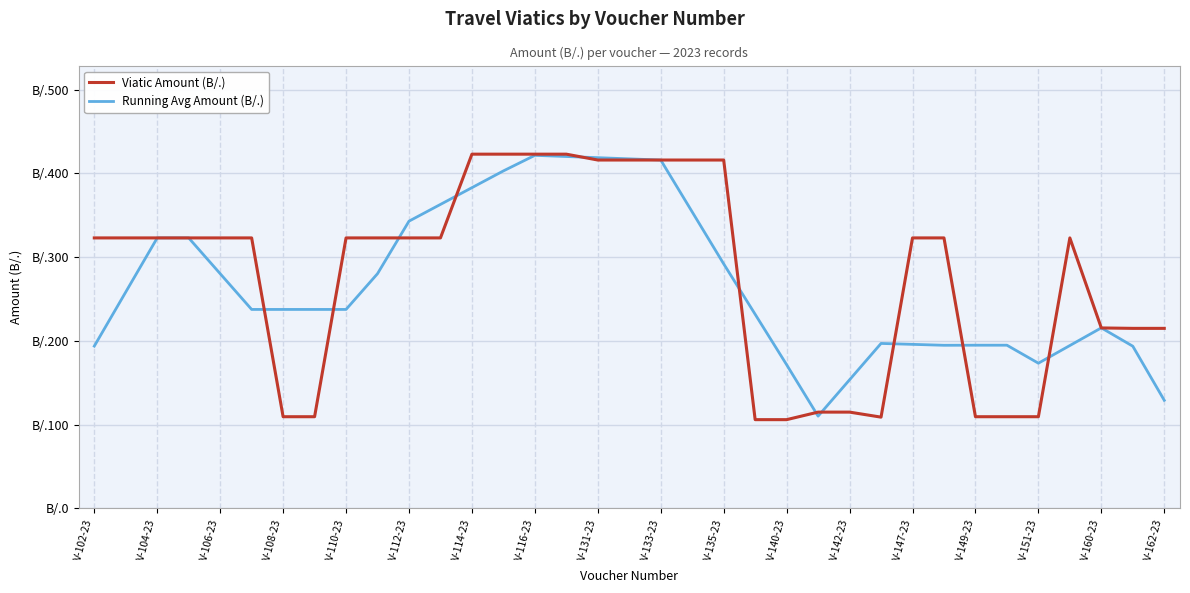

Does the chart have visible grid lines?

Yes